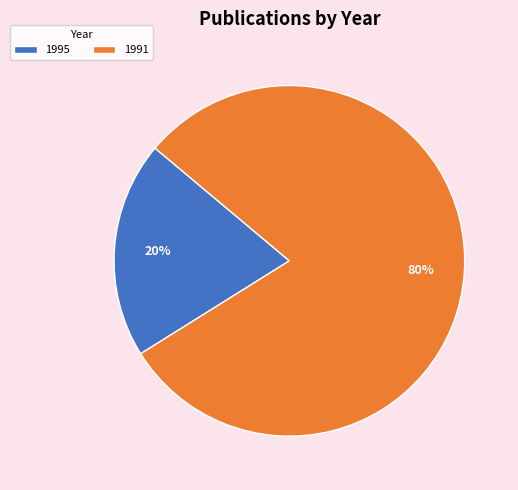

What percentage is the 1991 slice, to the nearest percent?

80%